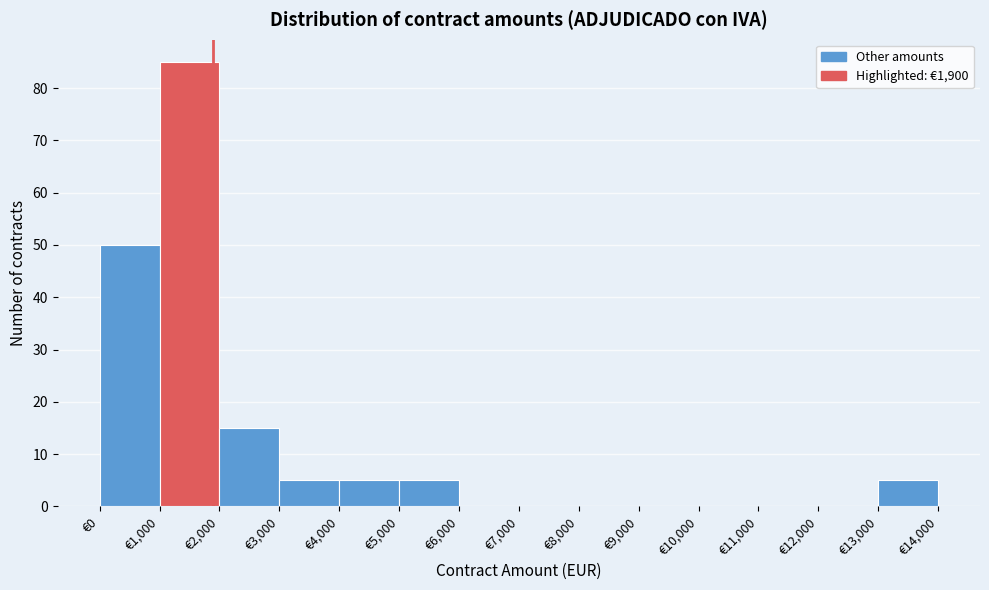

How tall is the bar that spans 2000 to 3000 on the x-axis? The values are not printed on the chart, so give them approximately, as read against the axis.

15